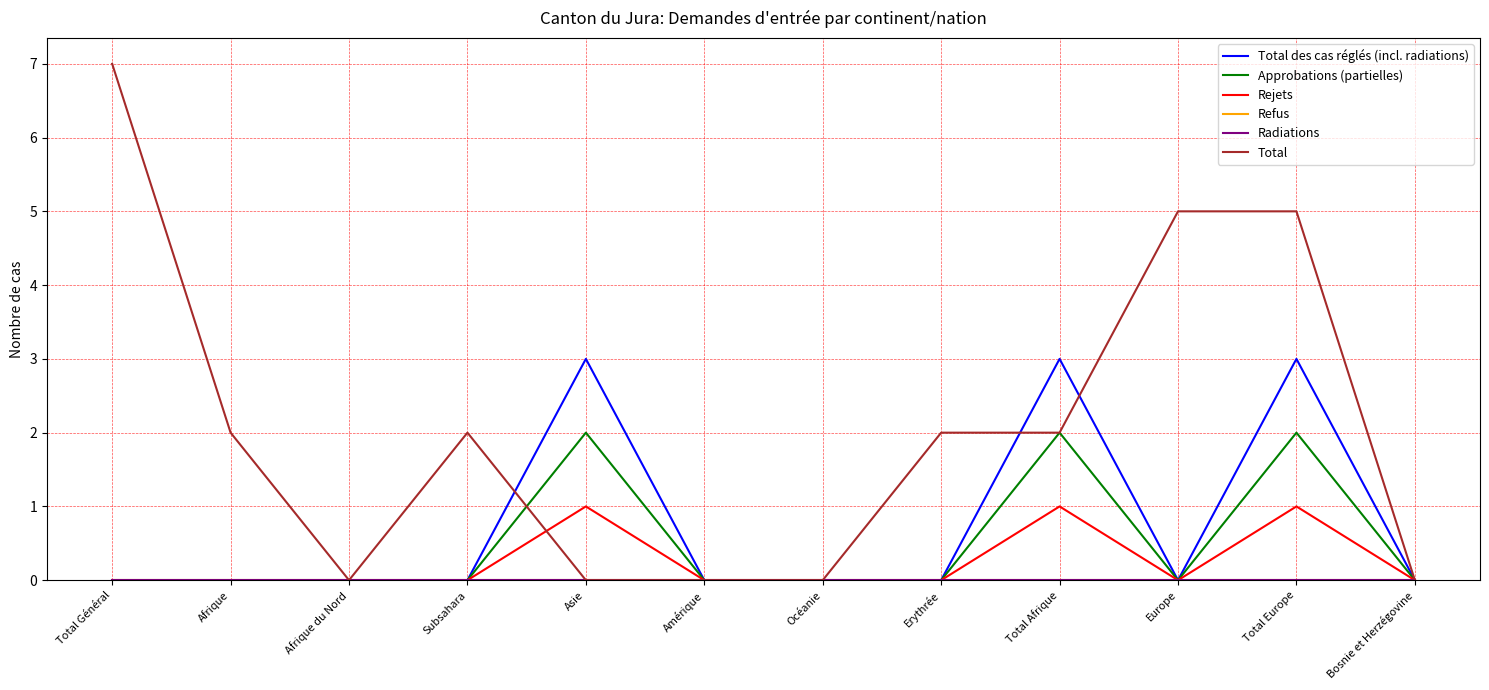

Which category has the lowest value in the Approbations (partielles) series?

Total Général